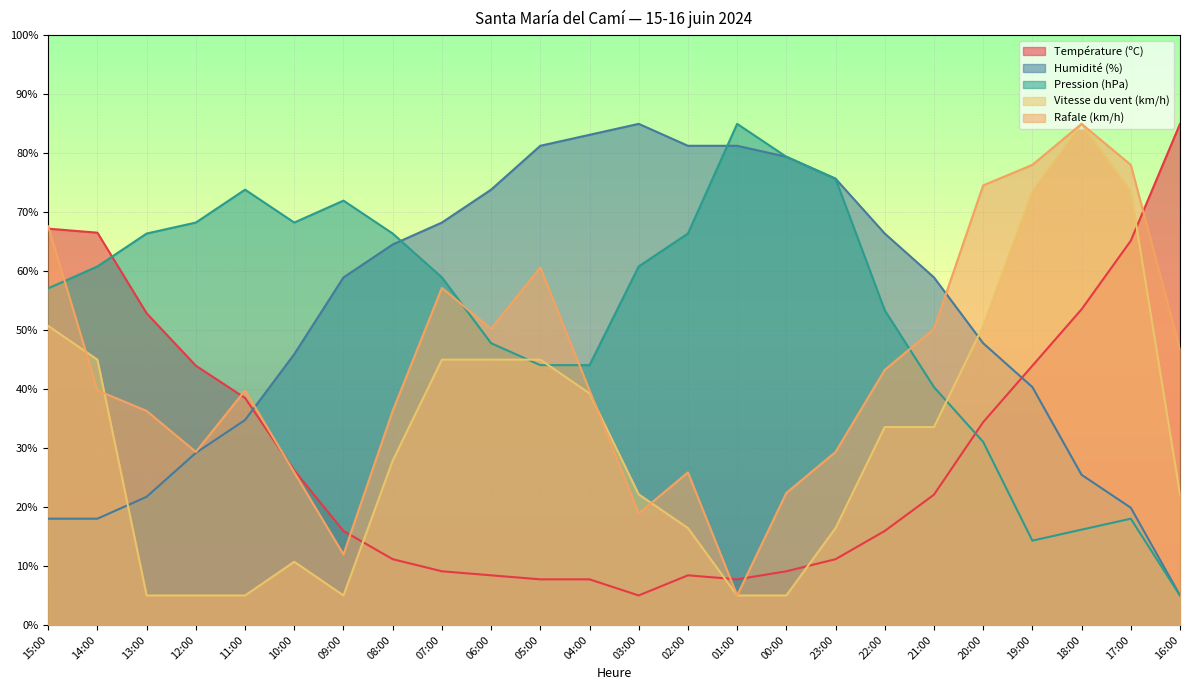

True or false: Température (ºC) has a value of 32.8 at 16:00.

False